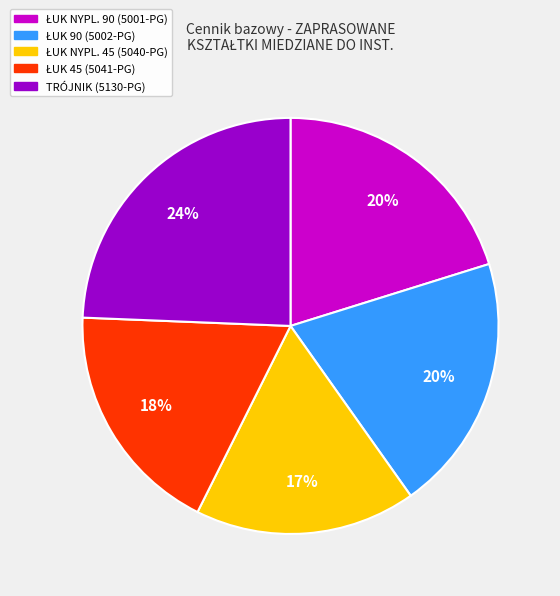

Is it true that TRÓJNIK (5130-PG) is 24% of the pie?

True